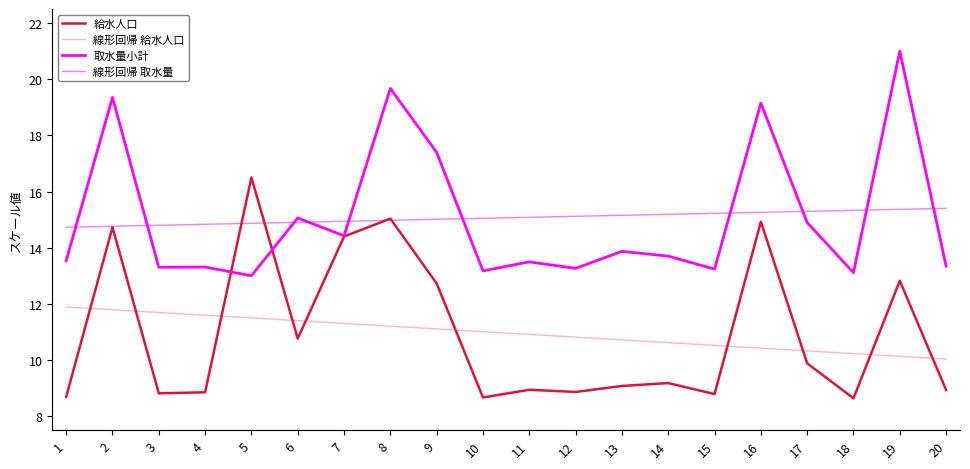

At which label does 取水量小計 reach its peak?

19